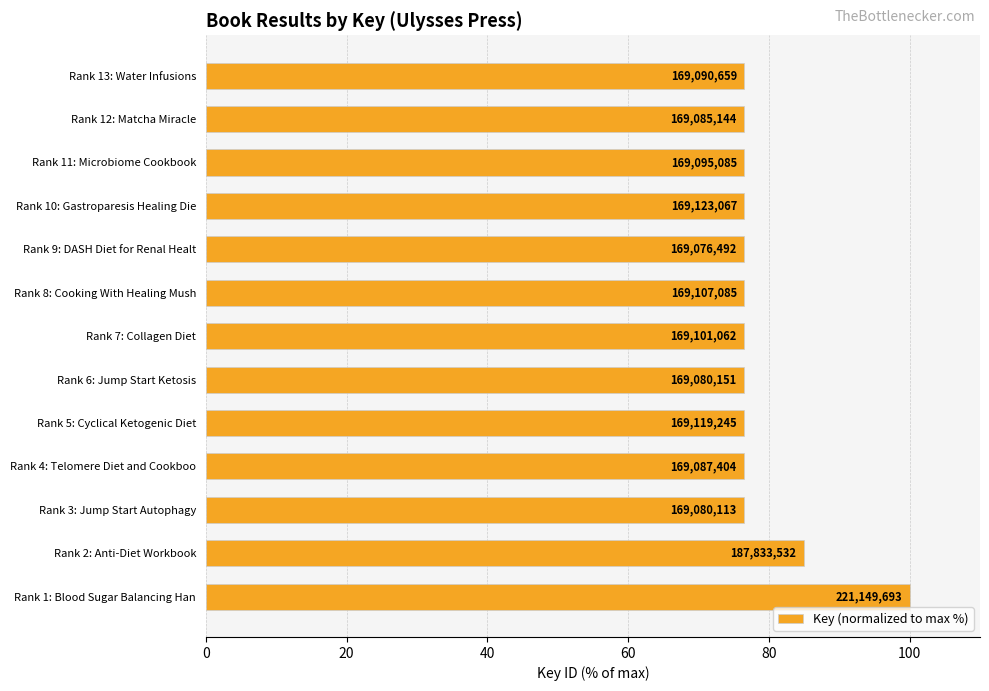

Are the bars horizontal?

Yes